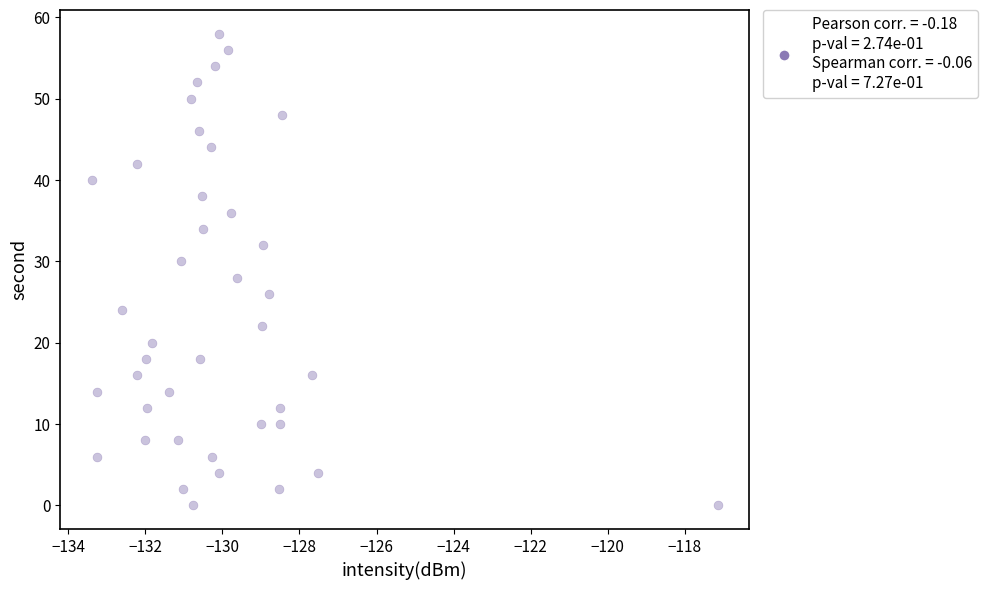

What is the range of Y values (max minus min)?

58